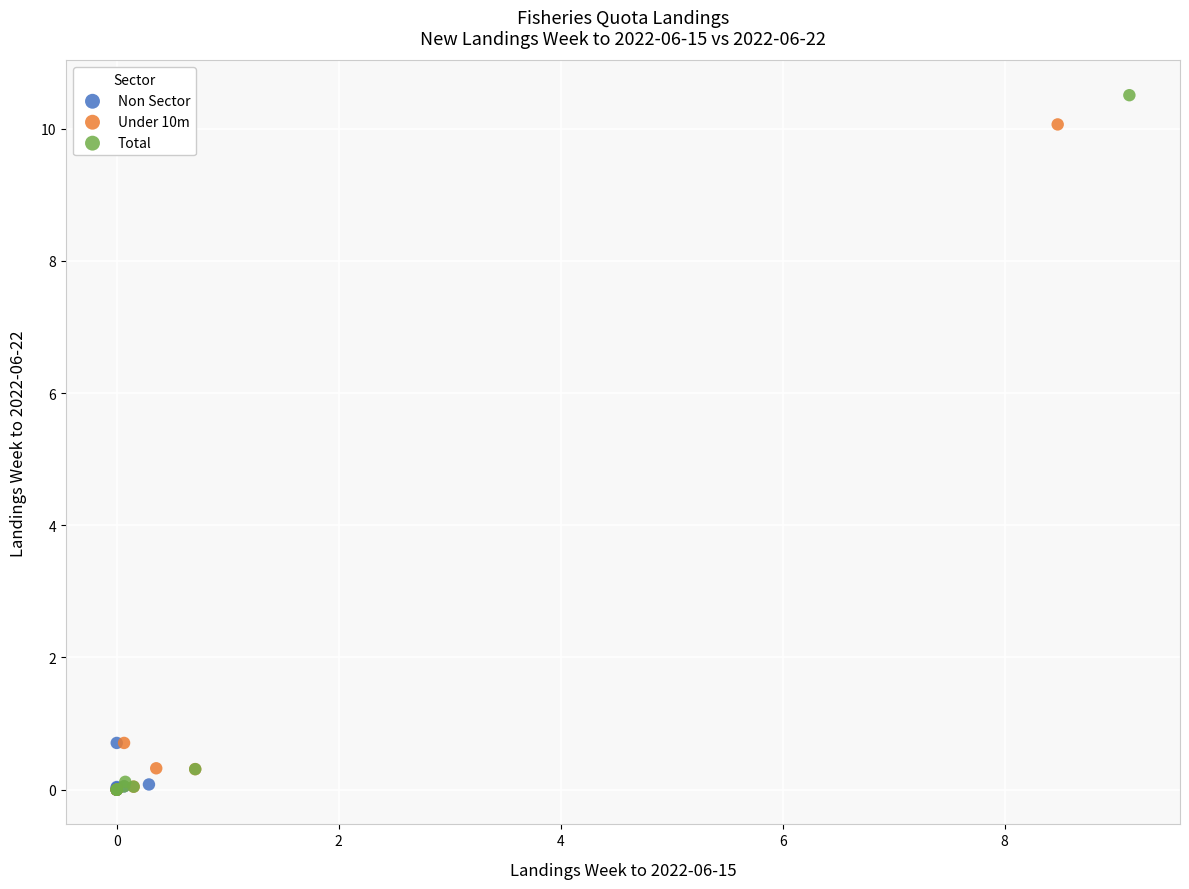

What are all the series names shown in the legend?

Non Sector, Under 10m, Total